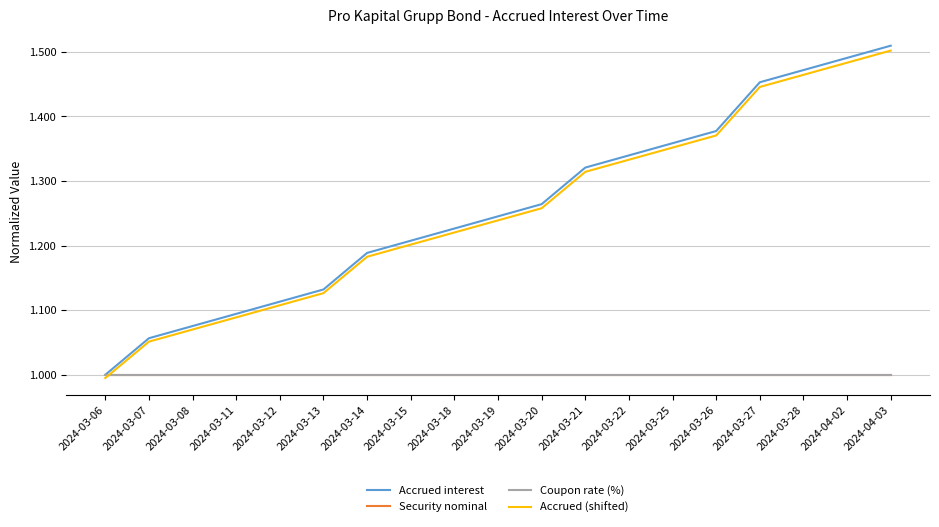

What is the sum of the Accrued (shifted) values at 2024-04-02 and 2024-03-12?

2.6